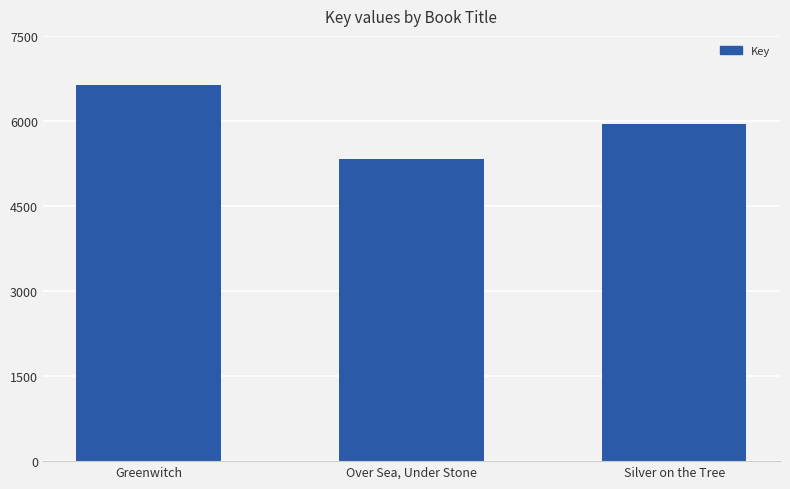

Between Greenwitch and Over Sea, Under Stone, which is larger?

Greenwitch